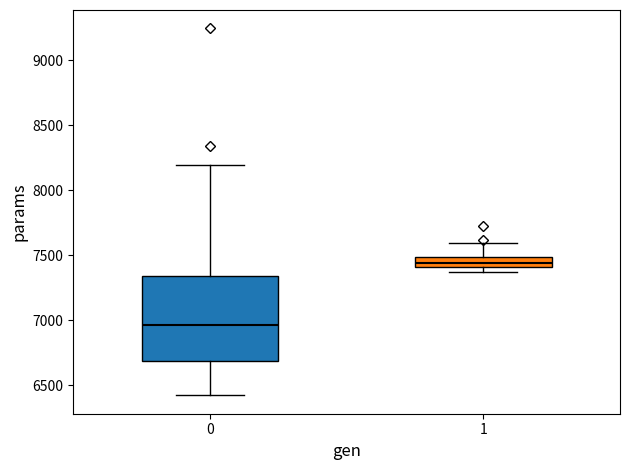

Reading left to right, transcribe this box plot: for each box, give where its median line is, the range the box spans, and where its two whiskers end, as read against the y-axis. The values are not printed on the chart, so give them approximately, as read against the axis.

0: median 6950, box 6700 to 7350, whiskers 6400 to 8200
1: median 7450, box 7400 to 7500, whiskers 7400 (just below the box's lower edge) to 7600